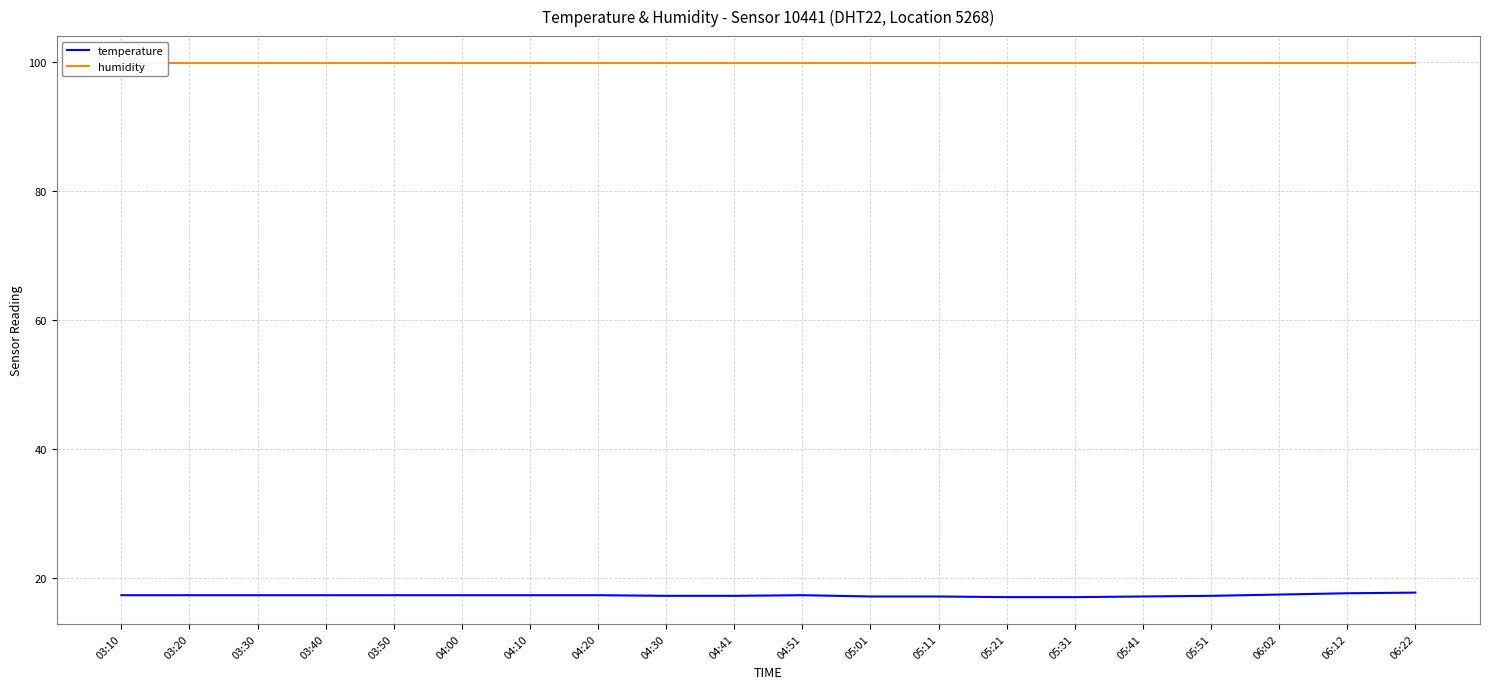

Is it true that temperature equals 10.1 at 05:51?

False